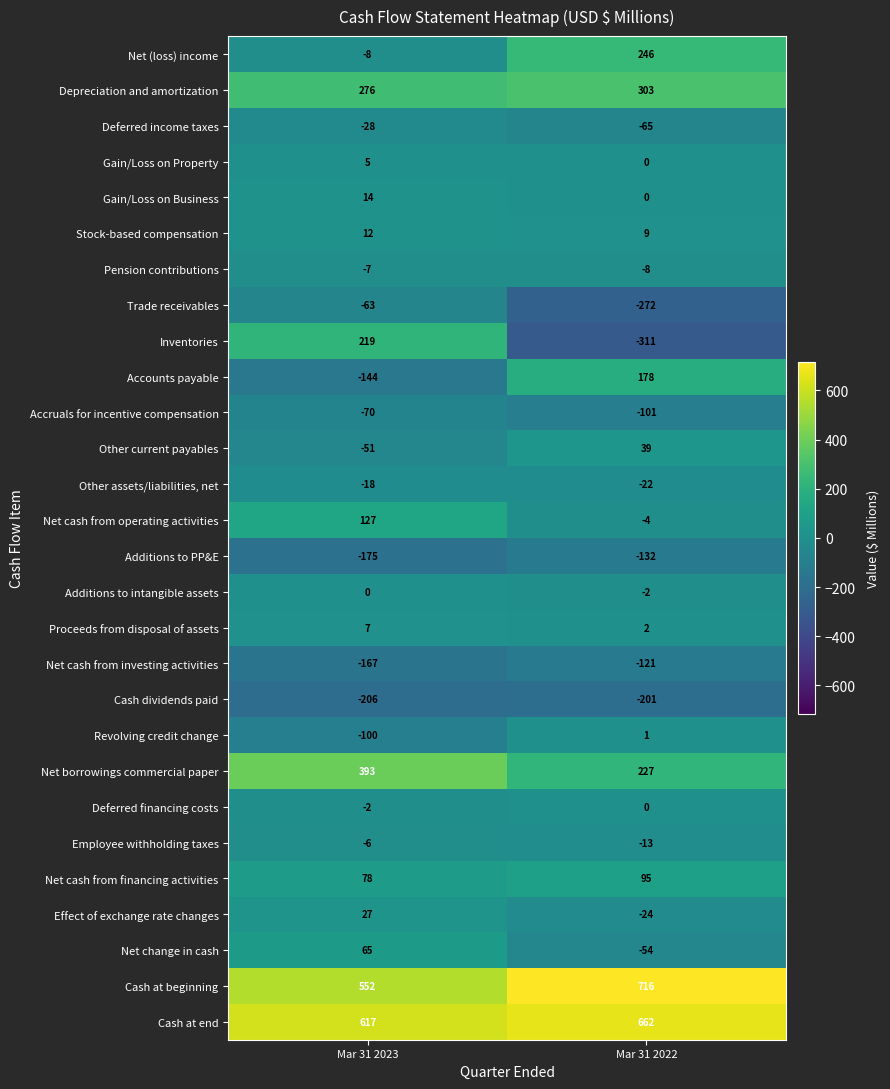

At how many categories does at least one series exceed 218?

2